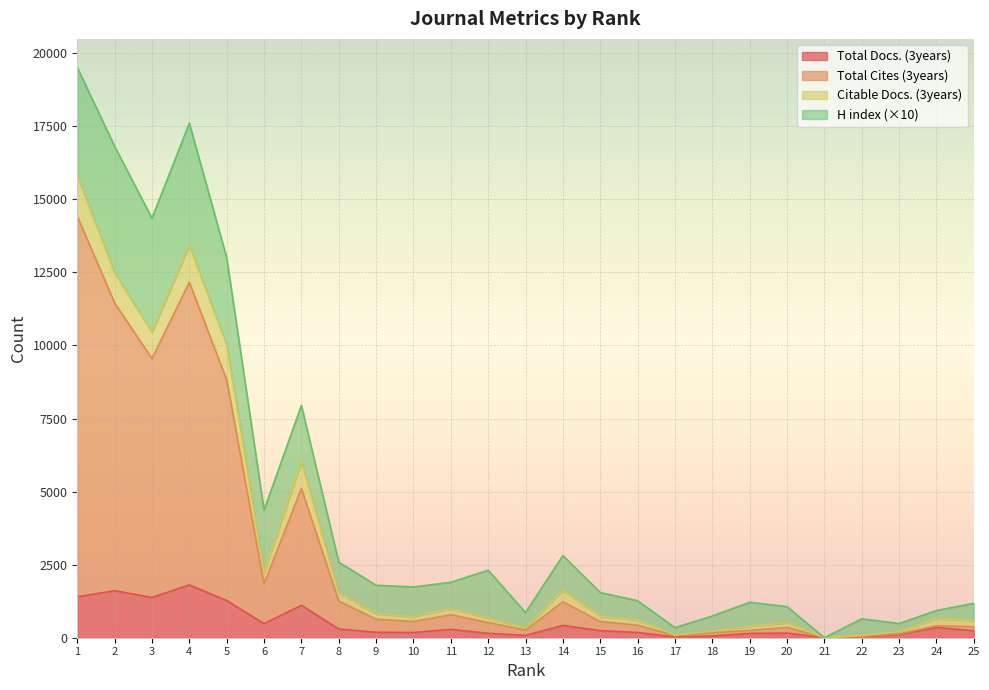

Which series has the widest spread of values?

Total Cites (3years)